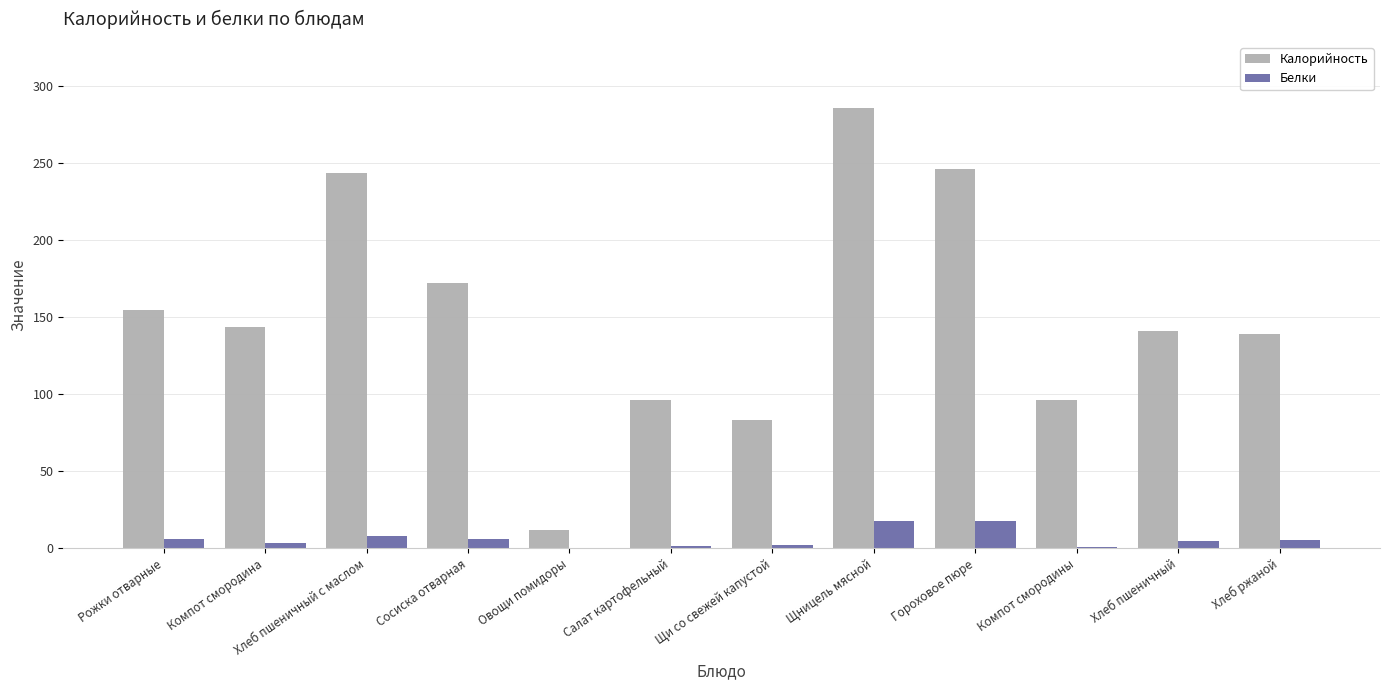

Is it true that Калорийность equals 139.2 at Хлеб ржаной?

True